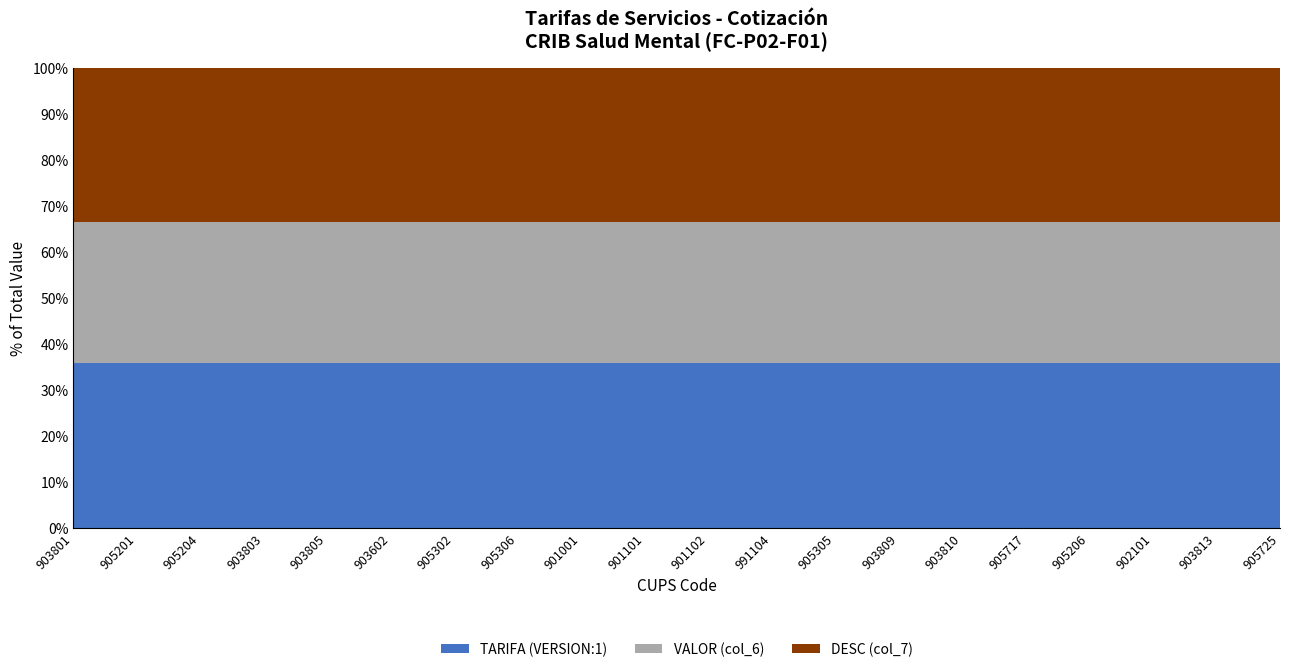

Reading left to right, what are all the values shown in this chart?

TARIFA (VERSION:1): 21653.0	81198.6	71918.8	13146.4	25132.9	50265.8	80811.9	76558.7	40212.6	20493.0	45625.9	16626.4	76558.7	13533.1	27452.9	39439.3	120637.9	33639.4	14693.1	73078.7
VALOR (col_6): 18405.0	69018.8	61130.9	11174.5	21363.0	42725.9	68690.1	65074.9	34180.7	17419.0	38782.0	14132.4	65074.9	11503.1	23334.9	33523.4	102542.2	28593.5	12489.1	62116.9
DESC (col_7): 20137.3	75514.7	66884.4	12226.2	23373.6	46747.2	75155.1	71199.6	37397.8	19058.5	42432.1	15462.5	71199.6	12585.8	25531.2	36678.6	112193.3	31284.7	13664.6	67963.2